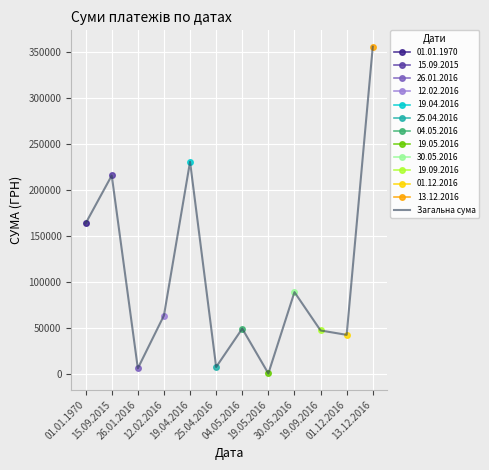

Reading right to left, list all the values displayed in this chart.

13.12.2016=356303.5	01.12.2016=42588.0	19.09.2016=47349.0	30.05.2016=89103.0	19.05.2016=528.0	04.05.2016=49362.0	25.04.2016=7585.0	19.04.2016=231004.4	12.02.2016=63651.1	26.01.2016=6105.7	15.09.2015=216082.9	01.01.1970=163895.6